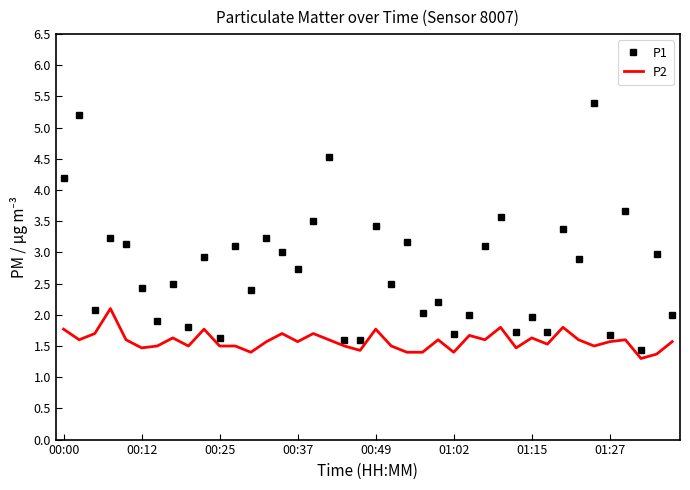

What is the difference between the maximum and minimum values in the P2 series?

0.8